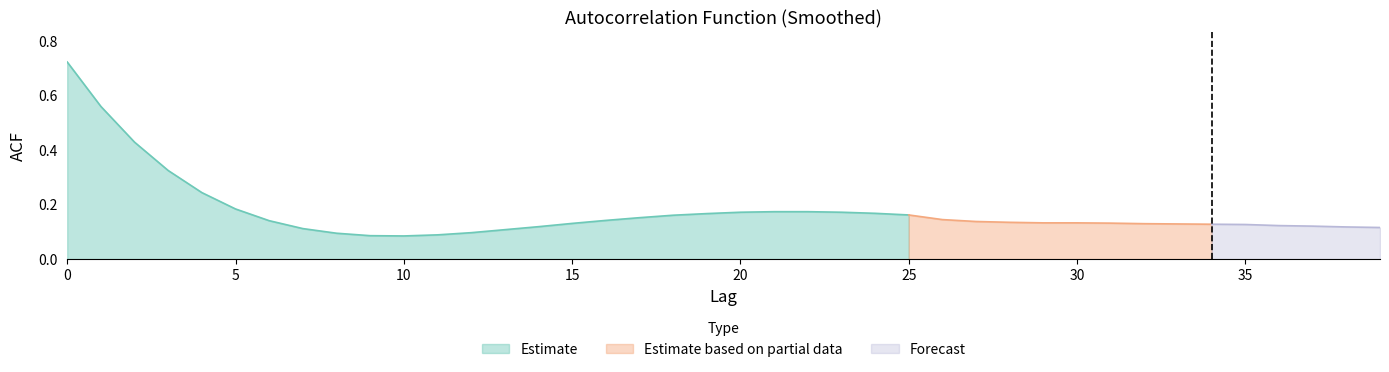

Does the chart have visible grid lines?

No